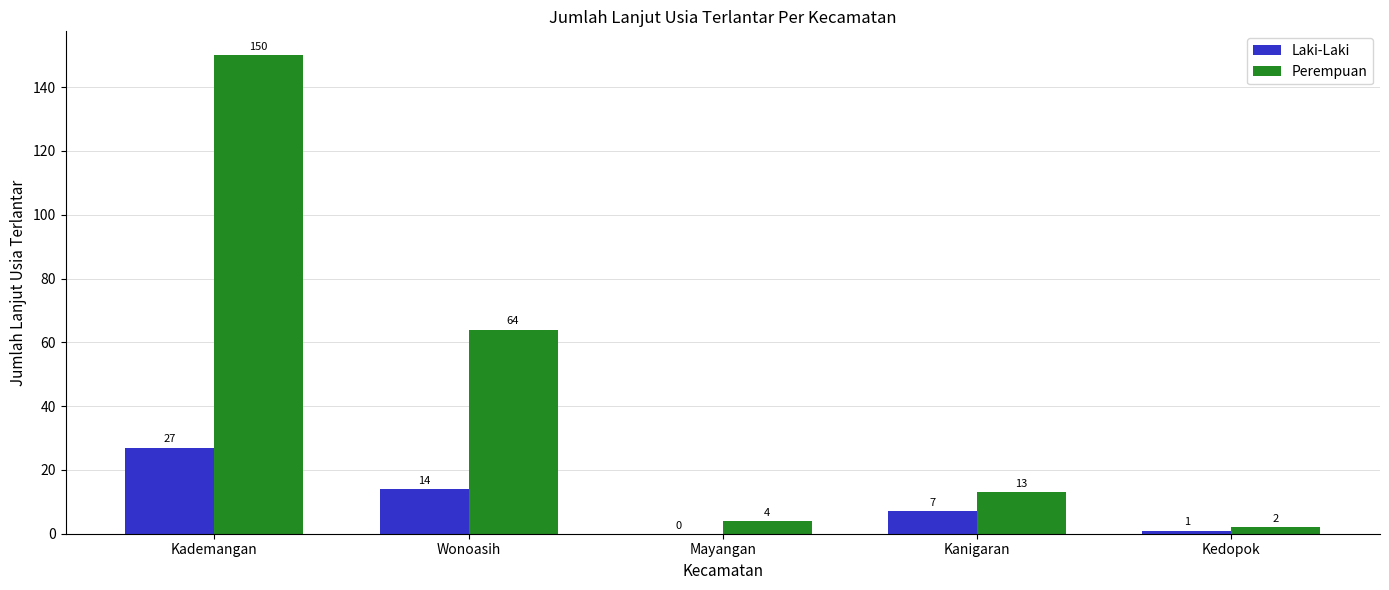

The value of Perempuan at Kanigaran is 13. True or false?

True